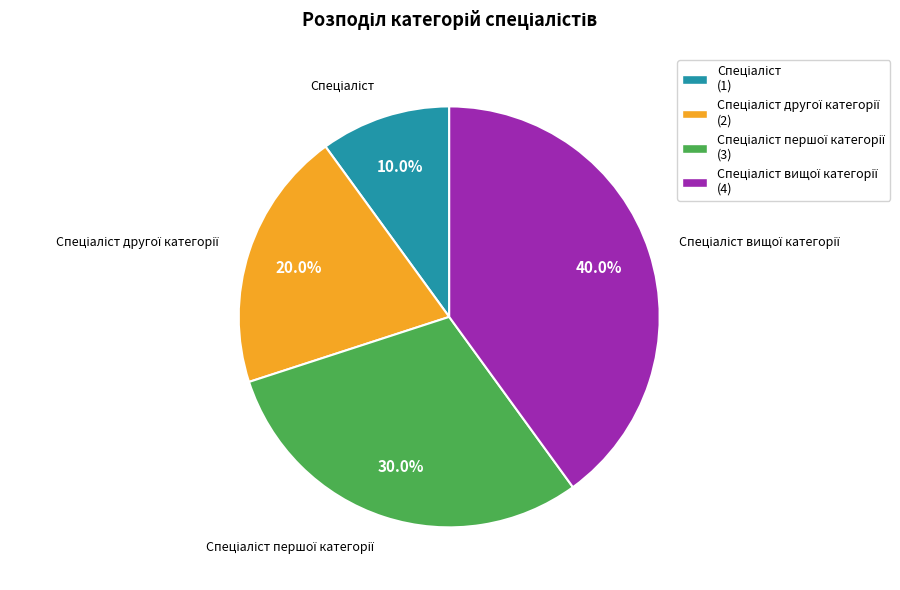

Is there any slice that represents more than half of the pie?

No